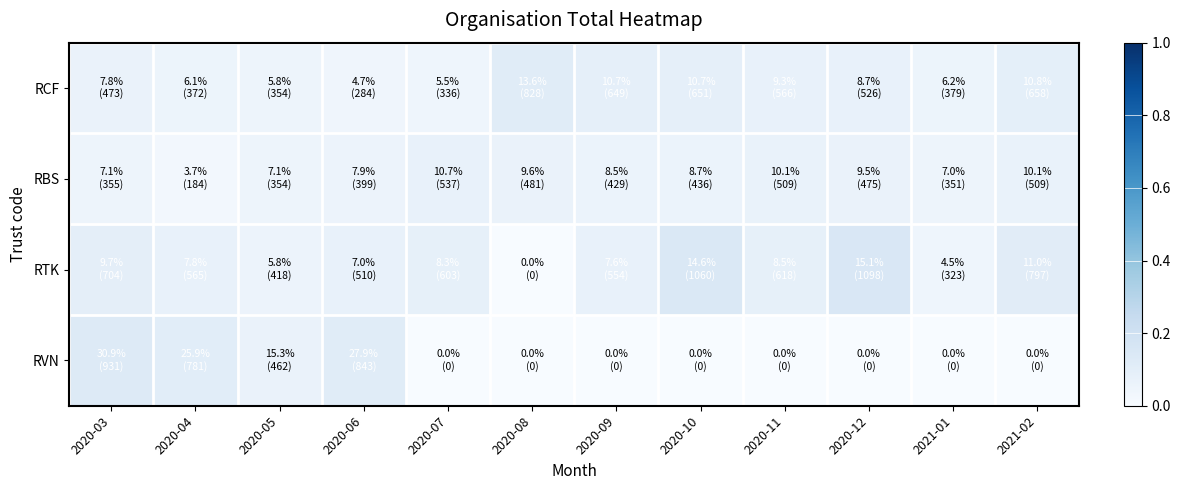

Reading left to right, what are all the values shown in this chart?

RCF: 2020-03=0.1	2020-04=0.1	2020-05=0.0	2020-06=0.0	2020-07=0.0	2020-08=0.1	2020-09=0.1	2020-10=0.1	2020-11=0.1	2020-12=0.1	2021-01=0.1	2021-02=0.1
RBS: 2020-03=0.0	2020-04=0.0	2020-05=0.0	2020-06=0.1	2020-07=0.1	2020-08=0.1	2020-09=0.1	2020-10=0.1	2020-11=0.1	2020-12=0.1	2021-01=0.0	2021-02=0.1
RTK: 2020-03=0.1	2020-04=0.1	2020-05=0.1	2020-06=0.1	2020-07=0.1	2020-08=0.0	2020-09=0.1	2020-10=0.1	2020-11=0.1	2020-12=0.2	2021-01=0.0	2021-02=0.1
RVN: 2020-03=0.1	2020-04=0.1	2020-05=0.1	2020-06=0.1	2020-07=0.0	2020-08=0.0	2020-09=0.0	2020-10=0.0	2020-11=0.0	2020-12=0.0	2021-01=0.0	2021-02=0.0